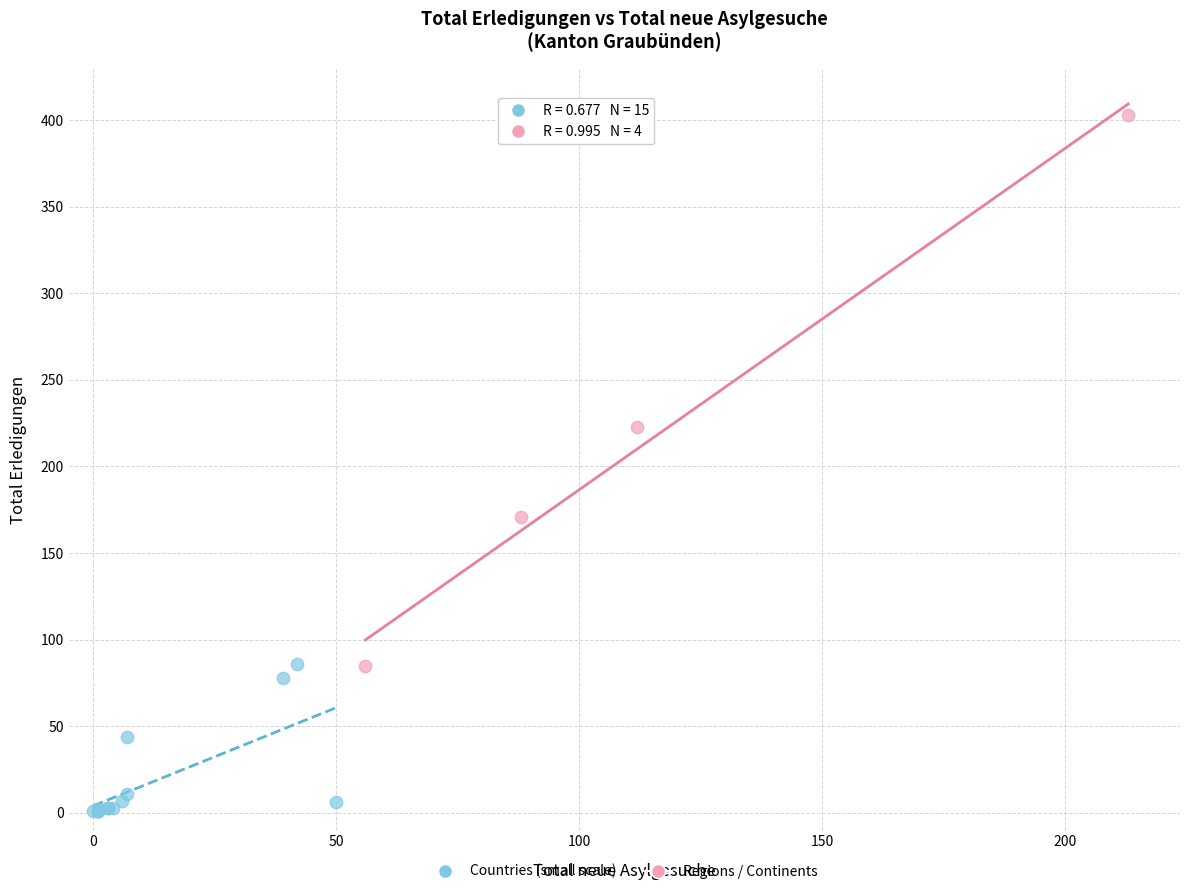

Which series reaches the minimum Y coordinate?

Countries (small scale)